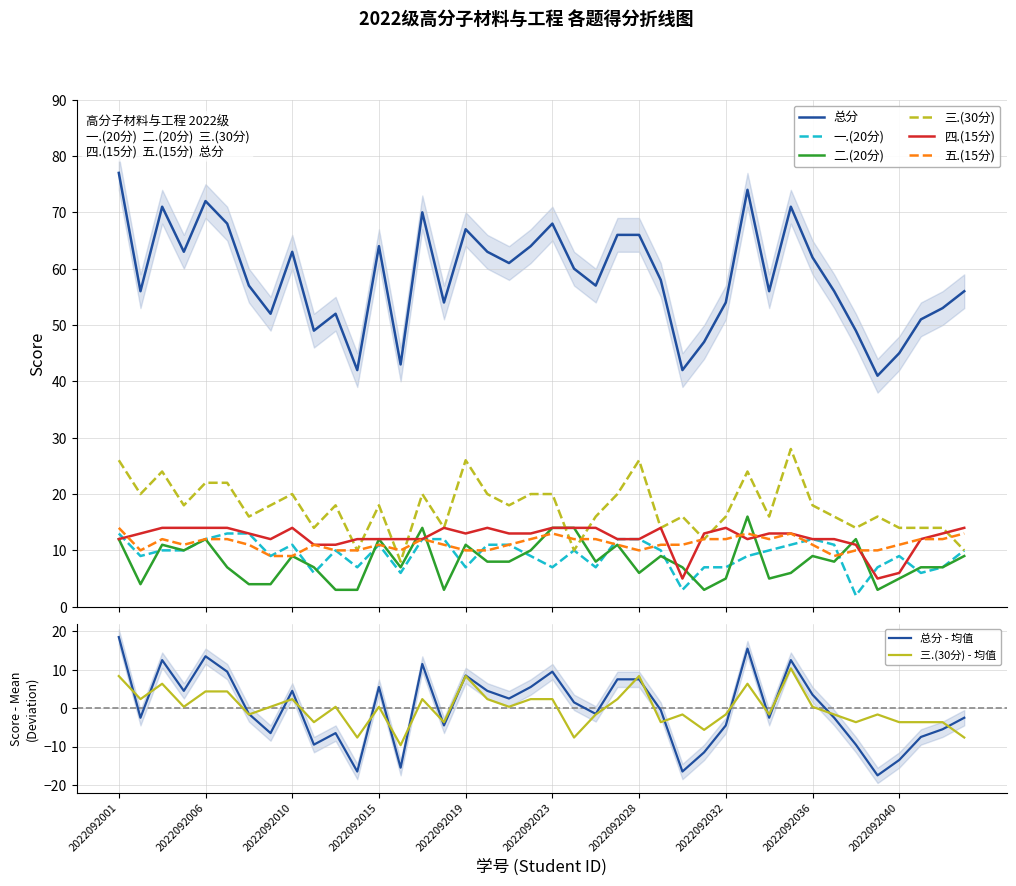

What value does the 四.(15分) series have at 2022092009?

12